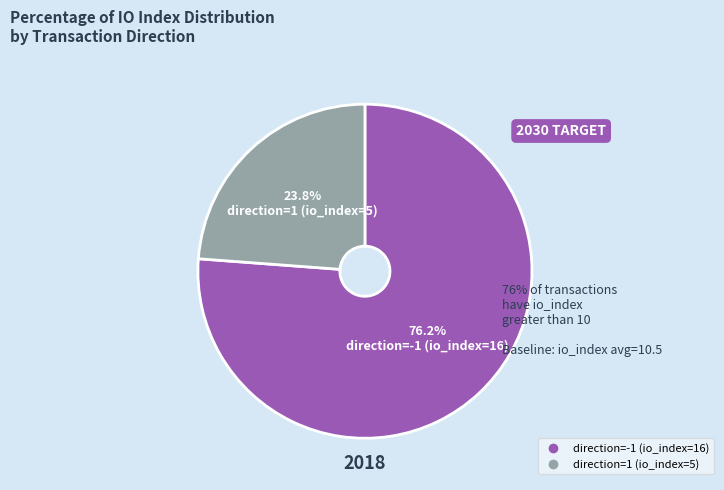

How many segments does this pie chart have?

2